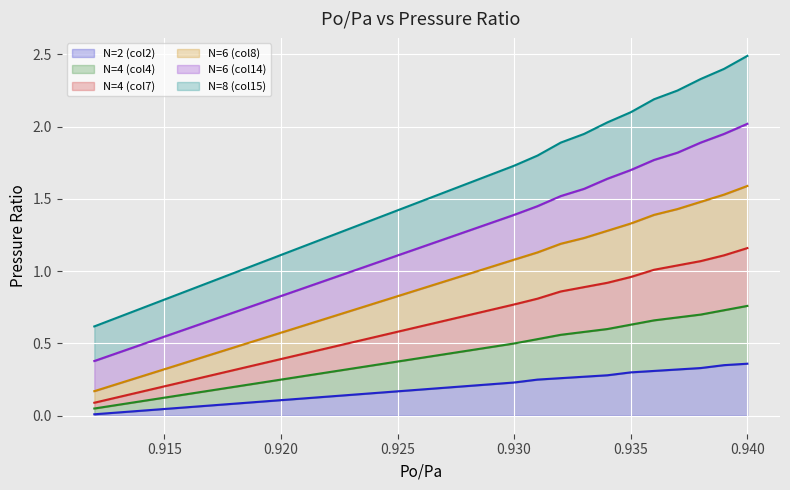

The value of N=6 (col8) at 0.933 is 0.9. True or false?

False